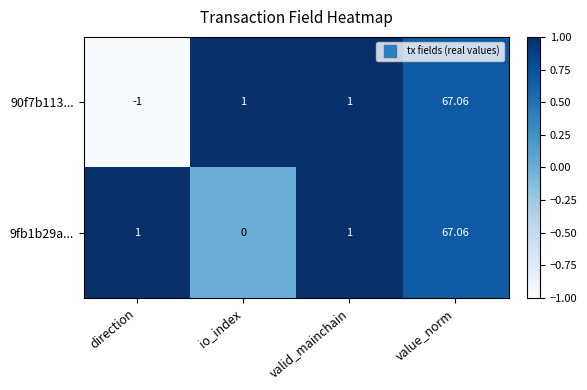

At which category does the chart reach its peak across all series?

value_norm